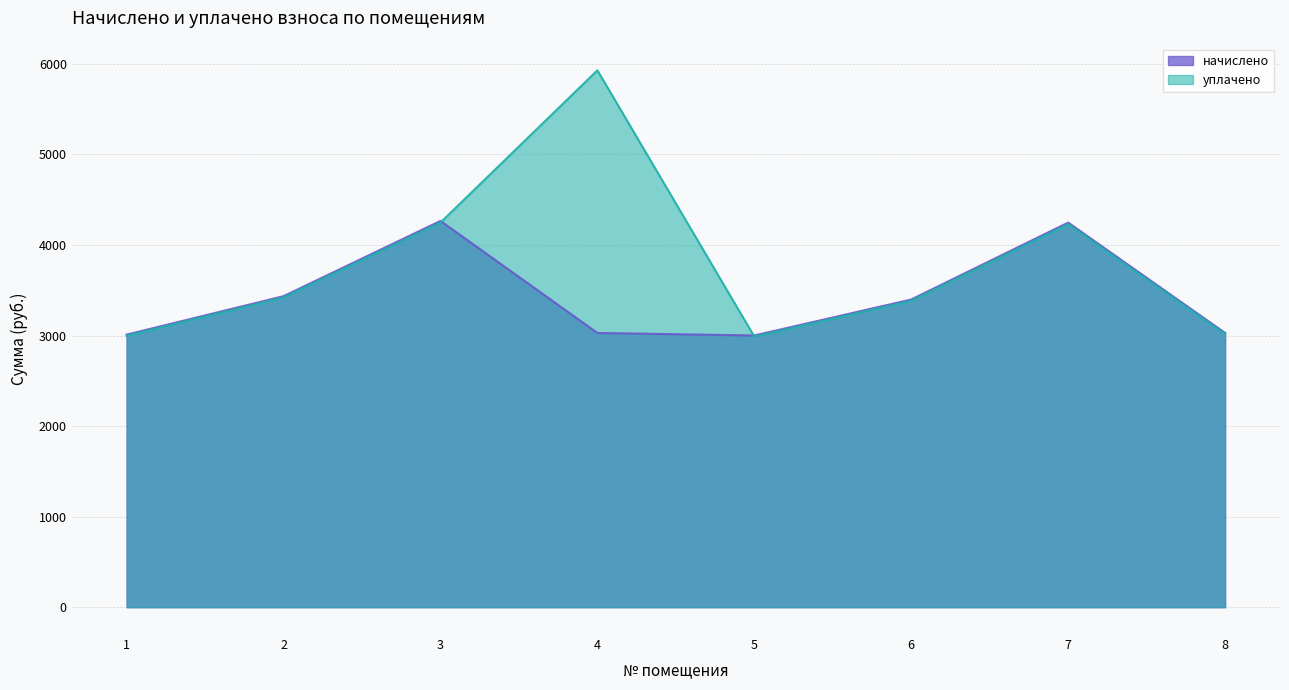

At 3, list the series in order from smallest to largest.

уплачено, начислено